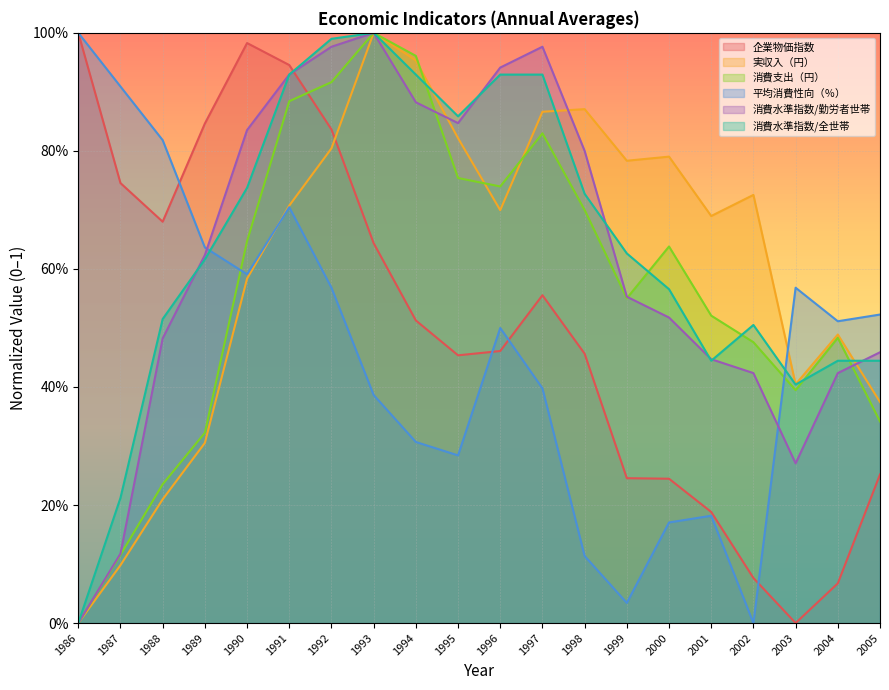

What is the value of the 消費水準指数/全世帯 point at the 3rd from the left?

0.5